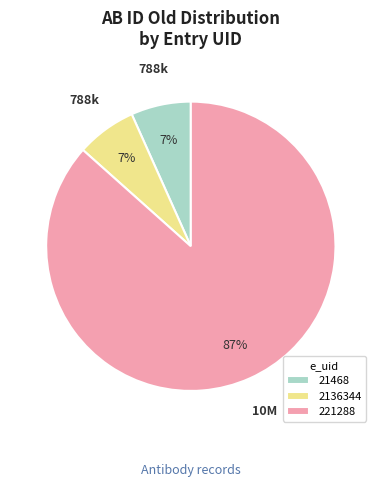

Do 21468 and 2136344 together represent more than half of the pie?

No